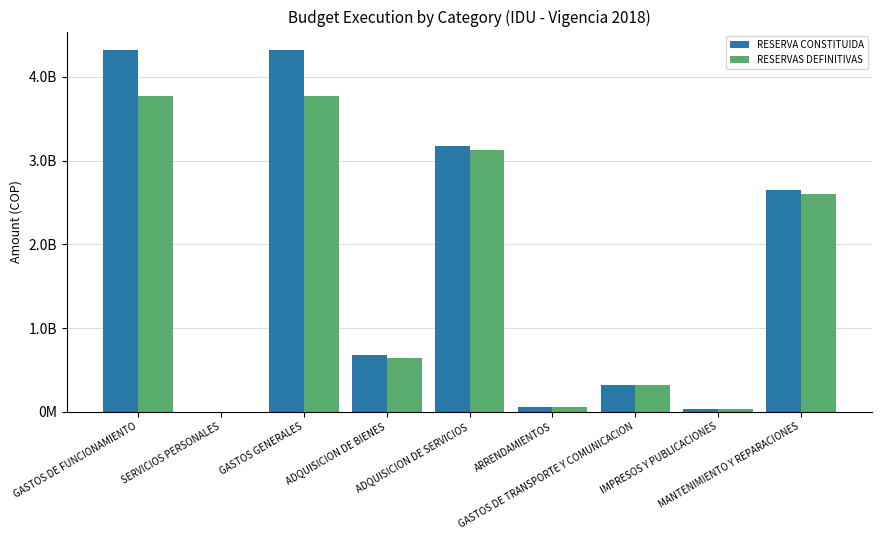

What is the difference between the second highest and second lowest values in the RESERVAS DEFINITIVAS series?

3733083042